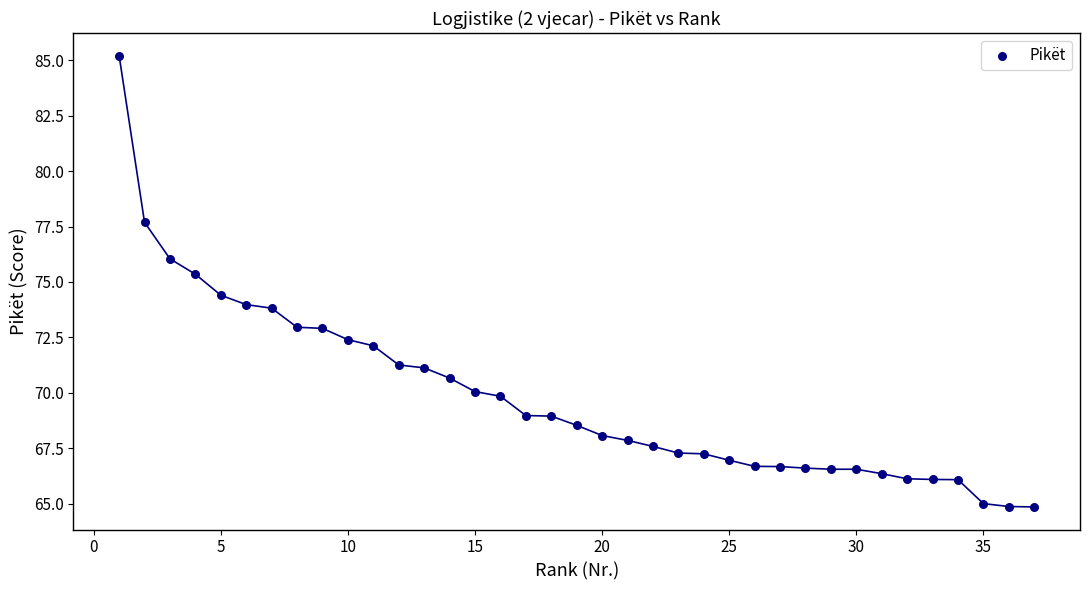

What is the range of Y values (max minus min)?

20.3